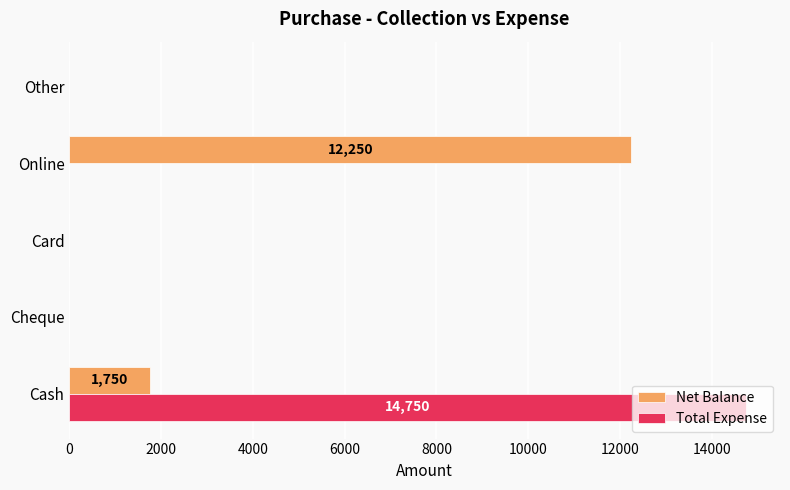

The Total Expense series shows -6461 at Cheque. True or false?

False